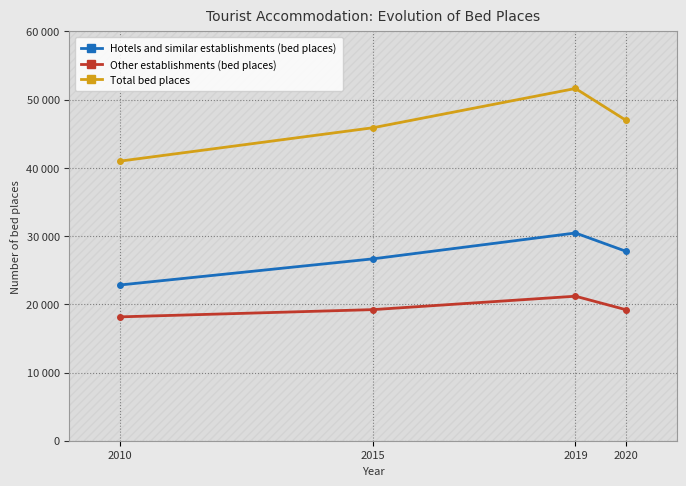

How many values in the Hotels and similar establishments (bed places) series are below 27764?

2